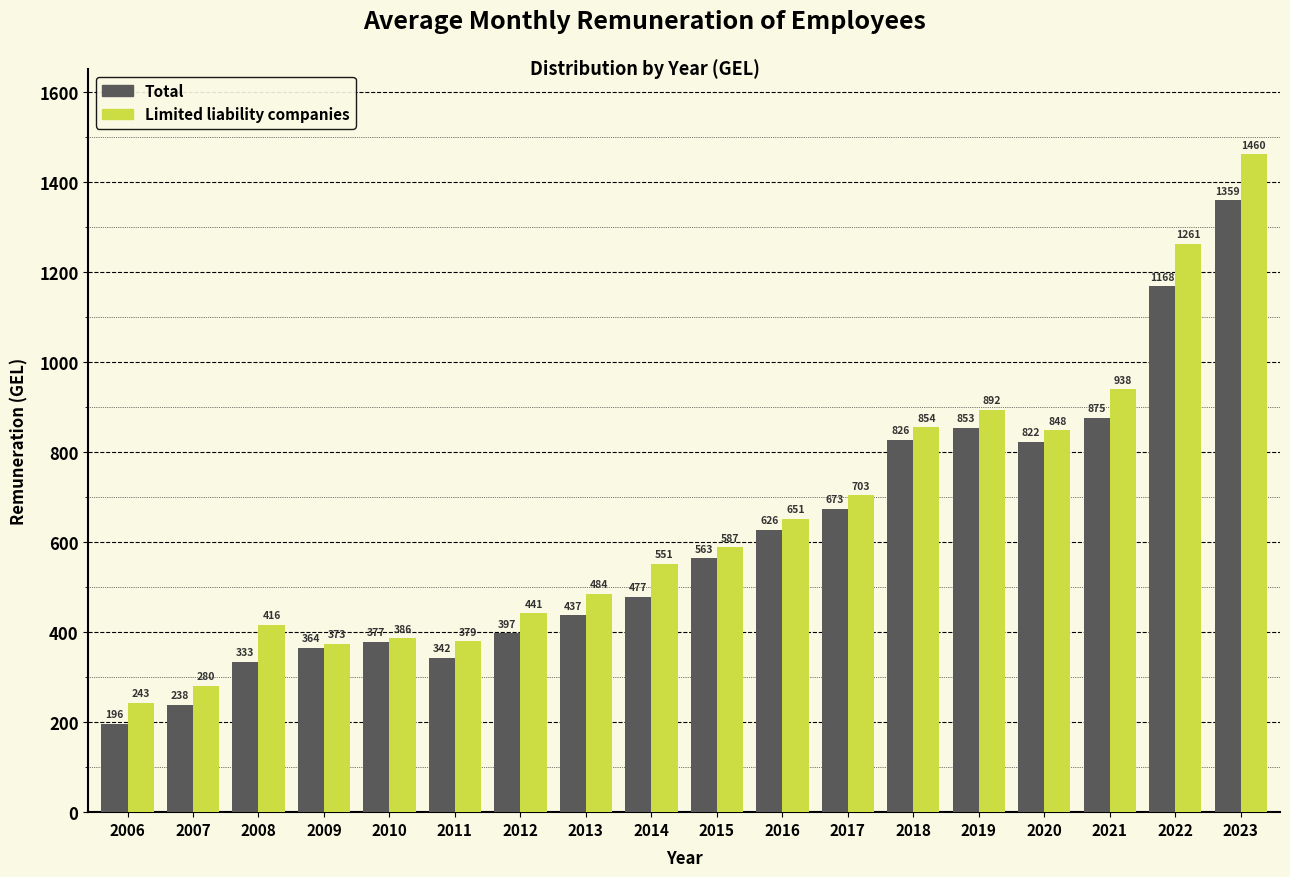

The Limited liability companies series shows 854.4 at 2018. True or false?

True